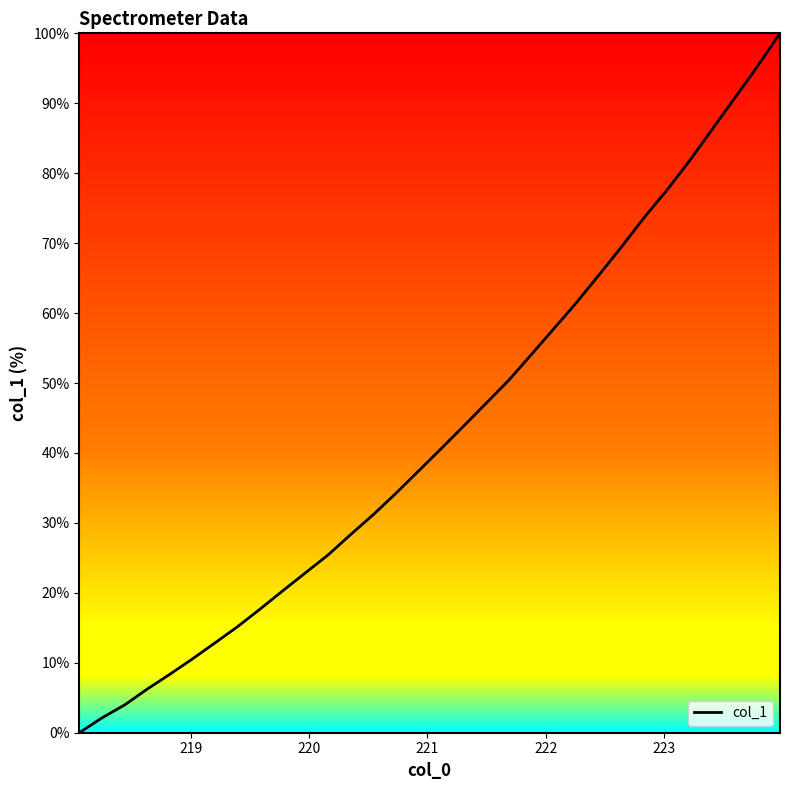

What is the greatest value displayed?

100.0